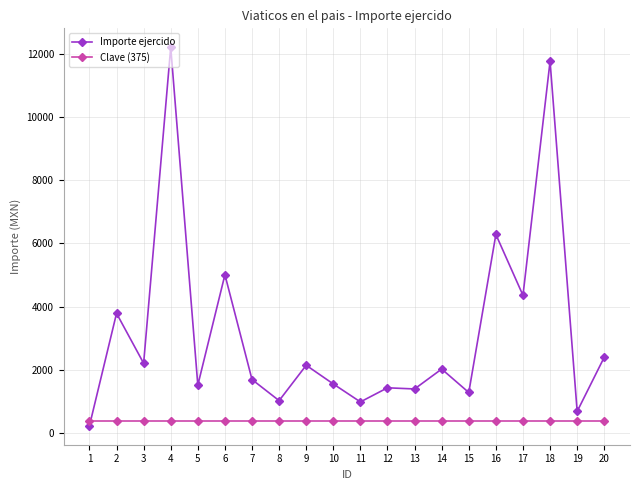

Is the value of Importe ejercido at 15 greater than the value of Clave (375) at 5?

Yes